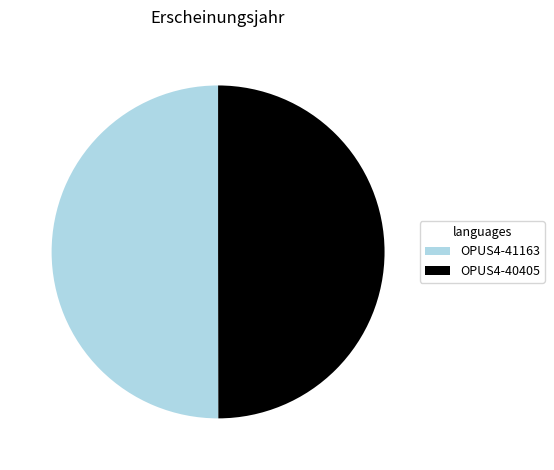

Is the sum of OPUS4-40405 and OPUS4-41163 greater than half?

Yes